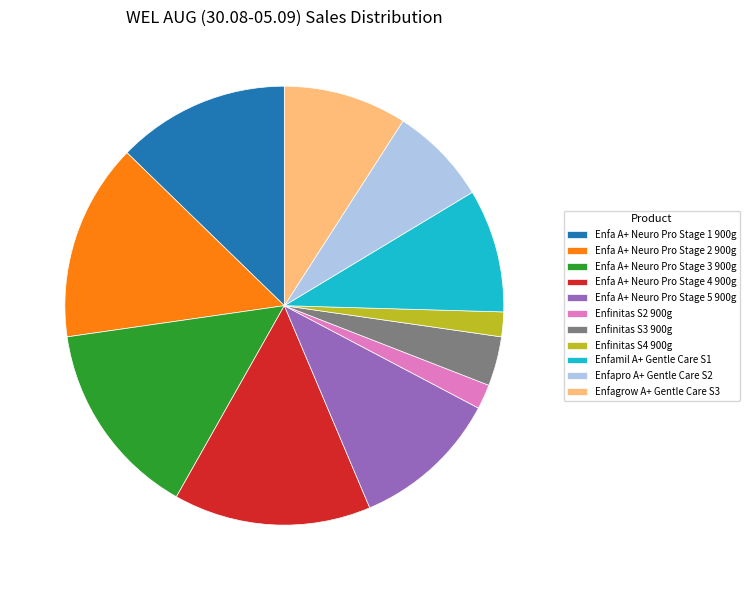

Approximately how many times larger is the value at Enfagrow A+ Gentle Care S3 compared to Enfinitas S3 900g?

2.5